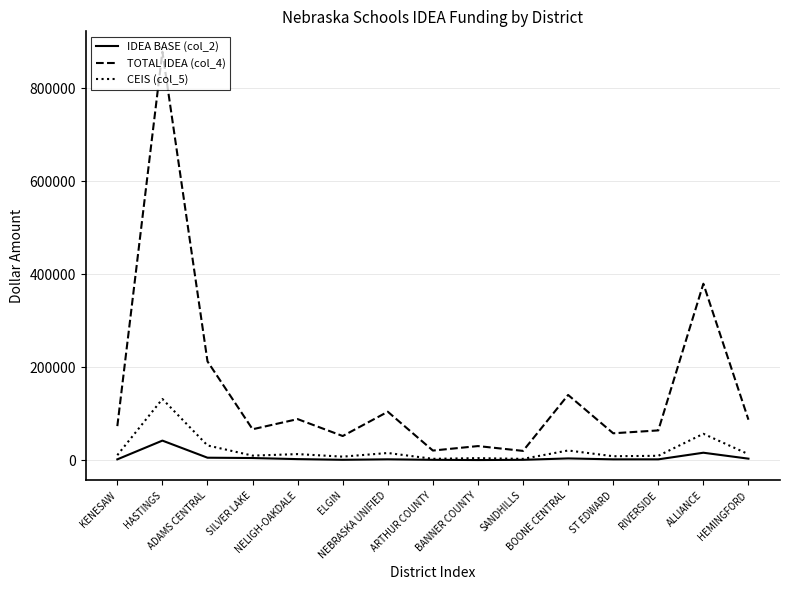

True or false: IDEA BASE (col_2) has more than 1 points higher than both neighbors.

True